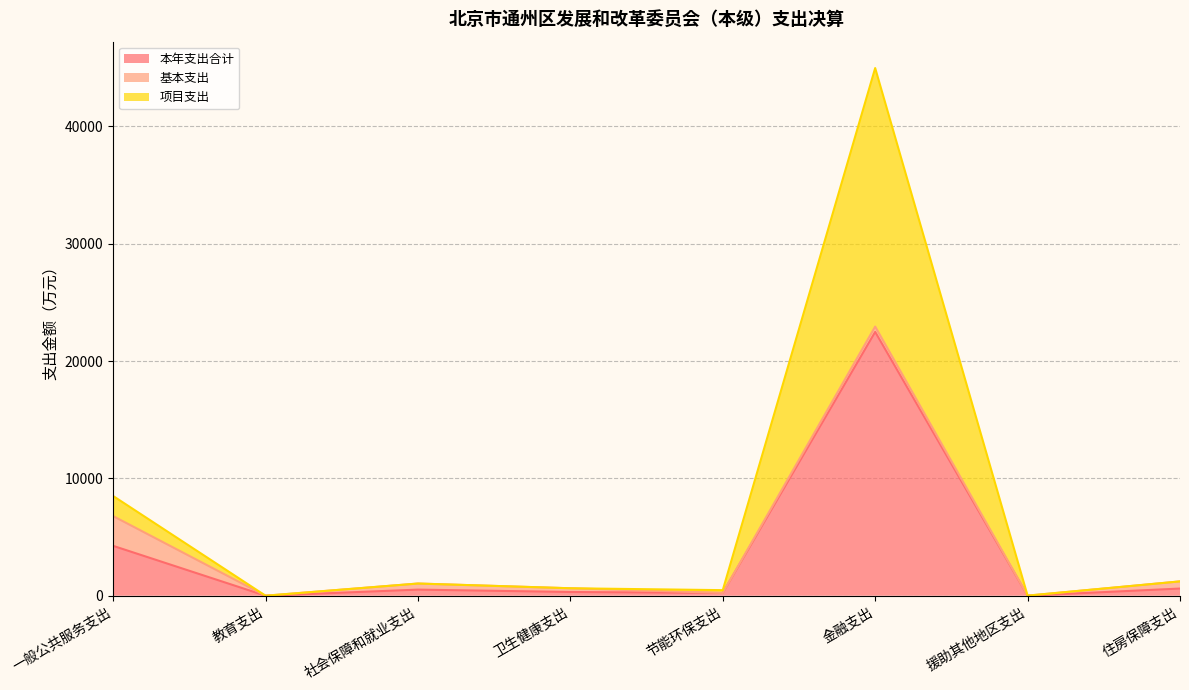

At how many categories does at least one series exceed 34088?

1